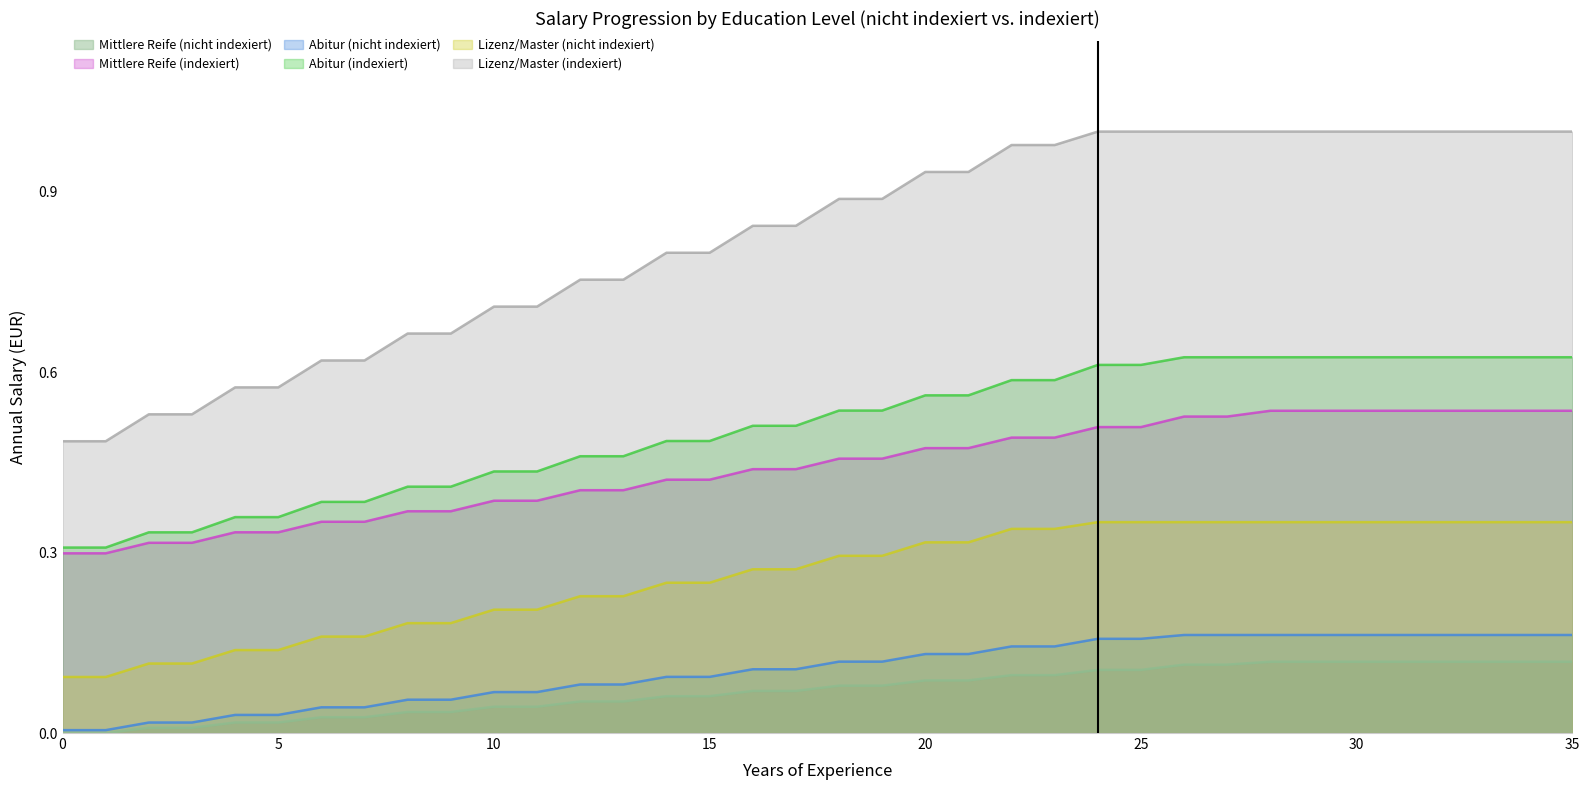

The Abitur (indexiert) series shows 0.1 at 22. True or false?

False